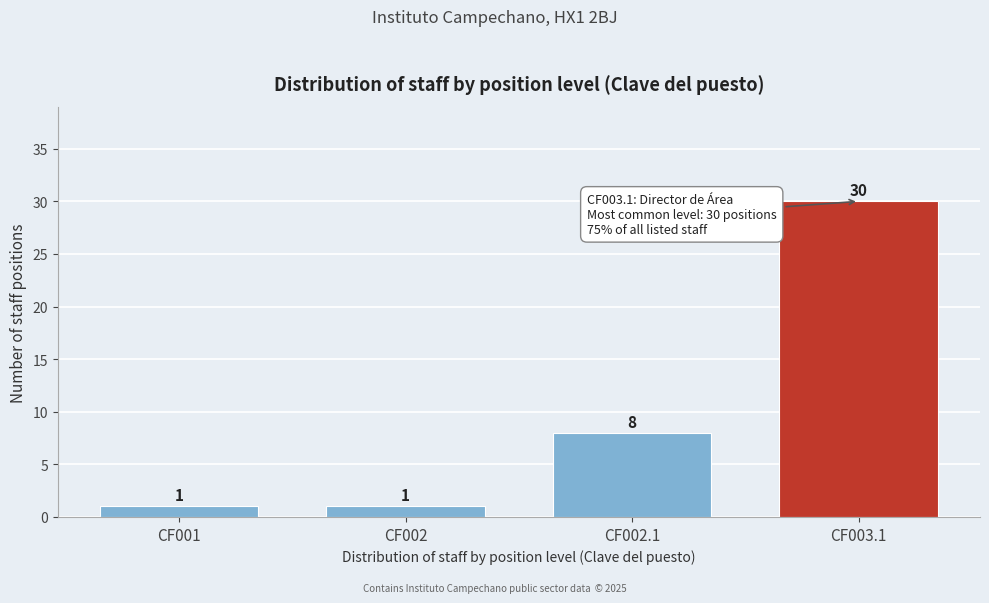

Reading left to right, extract all data points from this chart.

1	1	8	30